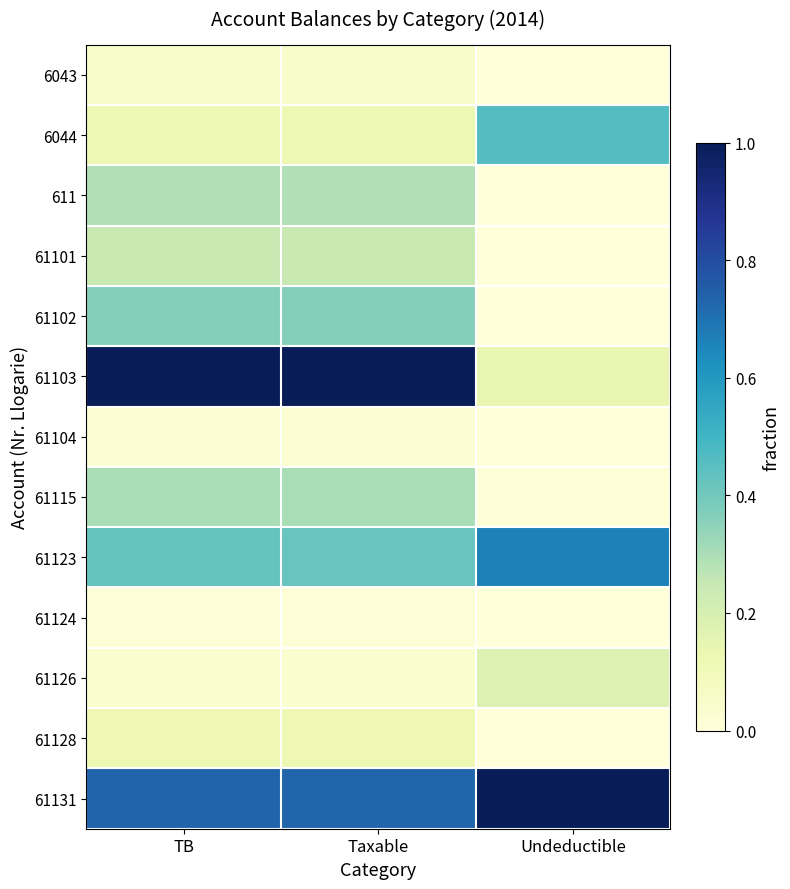

At how many categories does at least one series exceed 0?

3